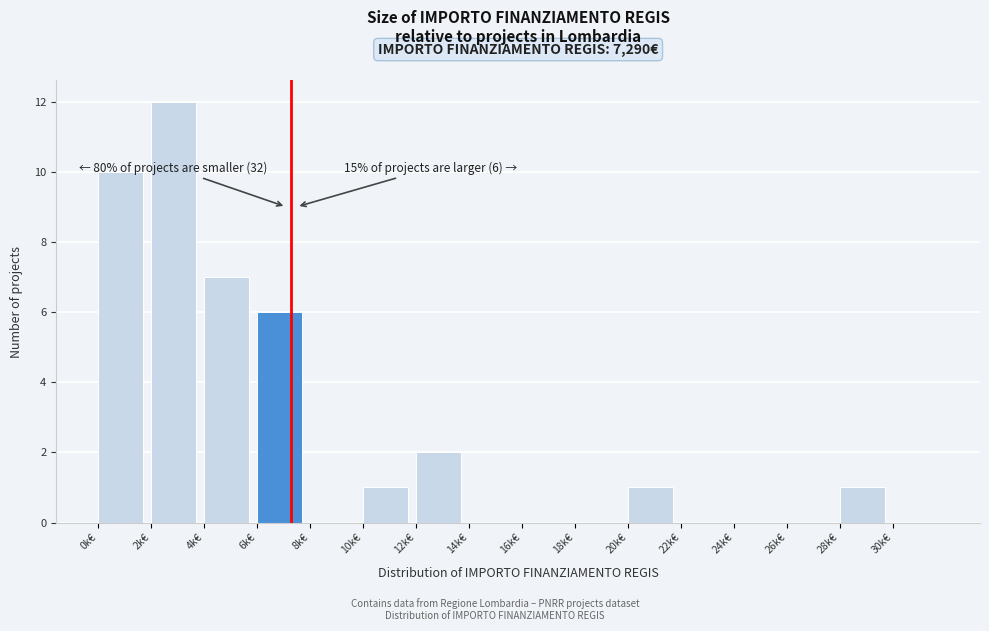

Reading left to right, extract all data points from this chart.

0k€=10	2k€=12	4k€=7	6k€=6	8k€=0	10k€=1	12k€=2	14k€=0	16k€=0	18k€=0	20k€=1	22k€=0	24k€=0	26k€=0	28k€=1	30k€=0